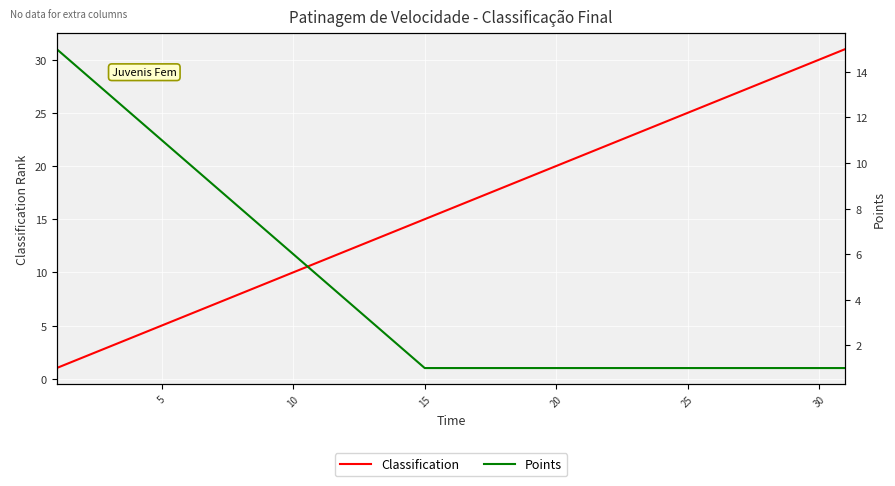

What is the difference between the maximum and minimum values in the Classification series?

30